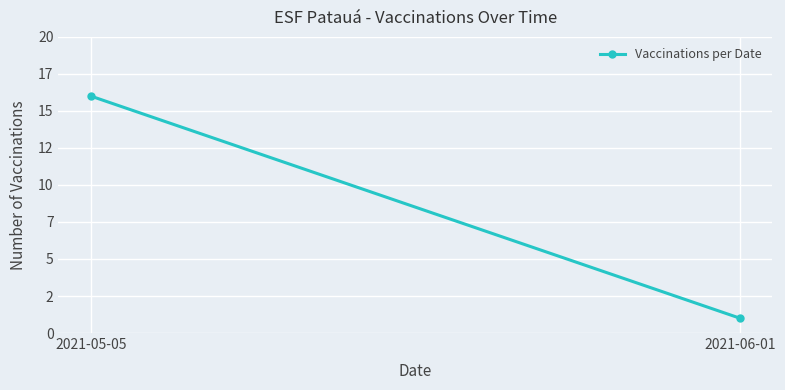

How many values are between 1 and 16?

2